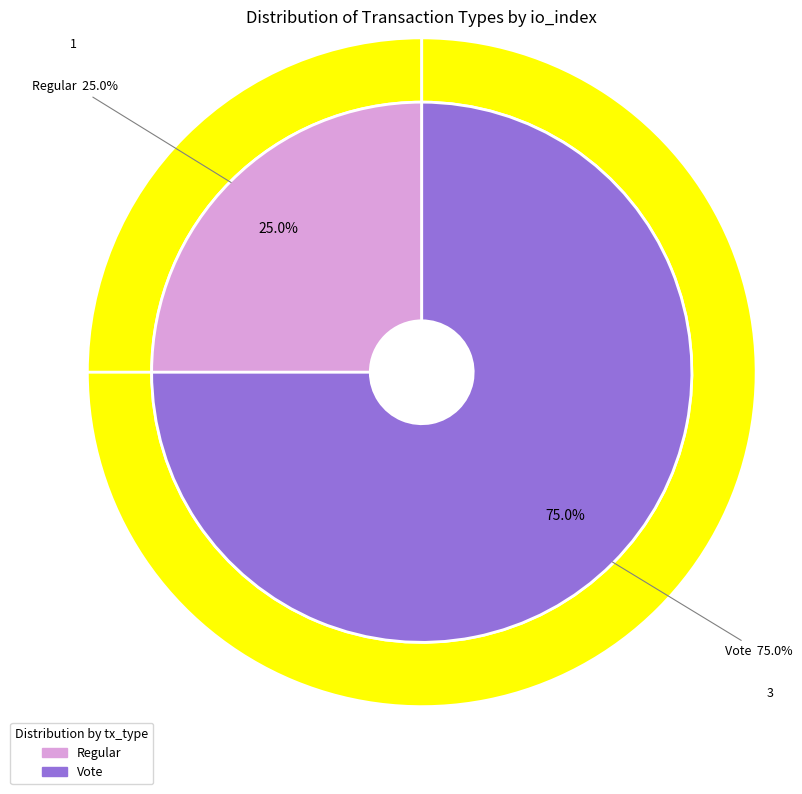

Does any single category account for the majority?

Yes